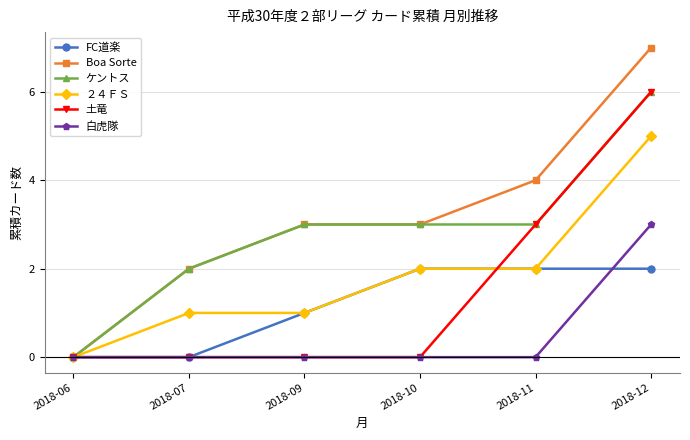

Reading left to right, transcribe all the data shown in this chart.

FC道楽: 2018-06=0	2018-07=0	2018-09=1	2018-10=2	2018-11=2	2018-12=2
Boa Sorte: 2018-06=0	2018-07=2	2018-09=3	2018-10=3	2018-11=4	2018-12=7
ケントス: 2018-06=0	2018-07=2	2018-09=3	2018-10=3	2018-11=3	2018-12=6
２４ＦＳ: 2018-06=0	2018-07=1	2018-09=1	2018-10=2	2018-11=2	2018-12=5
土竜: 2018-06=0	2018-07=0	2018-09=0	2018-10=0	2018-11=3	2018-12=6
白虎隊: 2018-06=0	2018-07=0	2018-09=0	2018-10=0	2018-11=0	2018-12=3